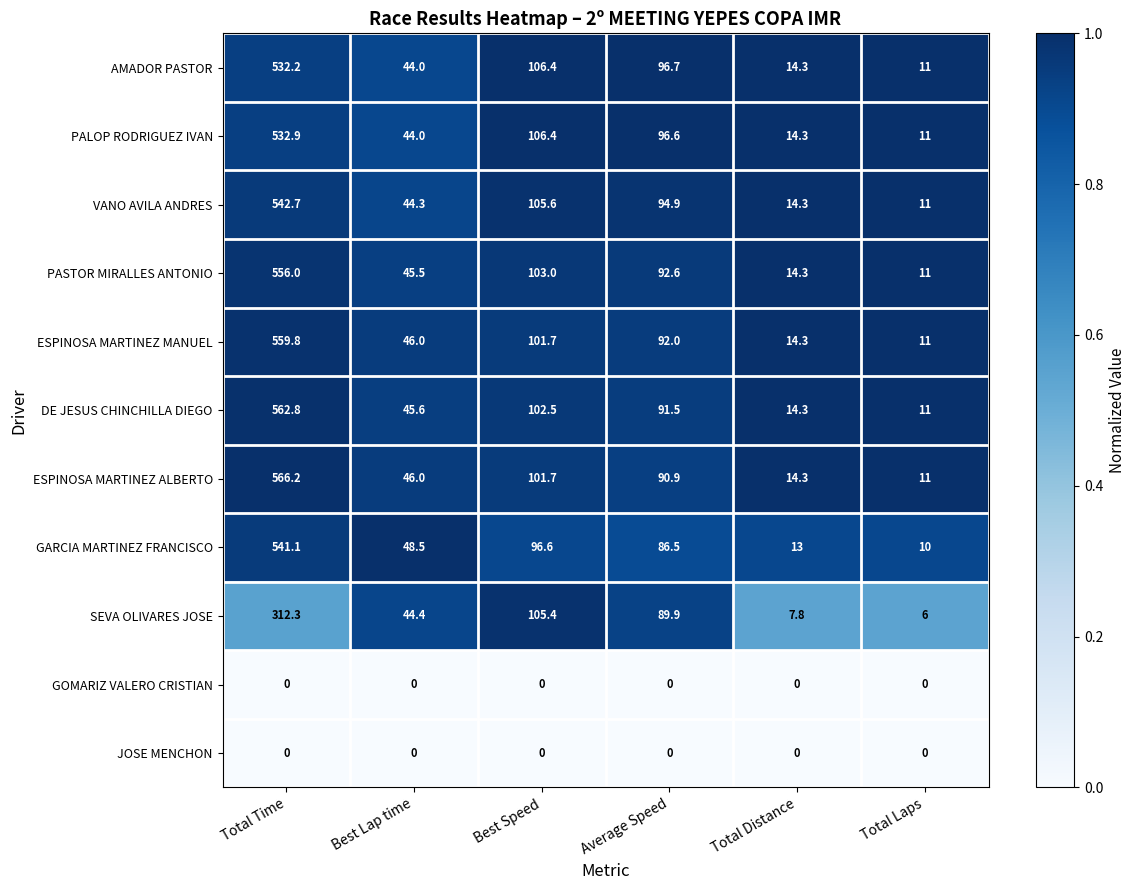

The value of ESPINOSA MARTINEZ ALBERTO at Total Time is 566.2. True or false?

True